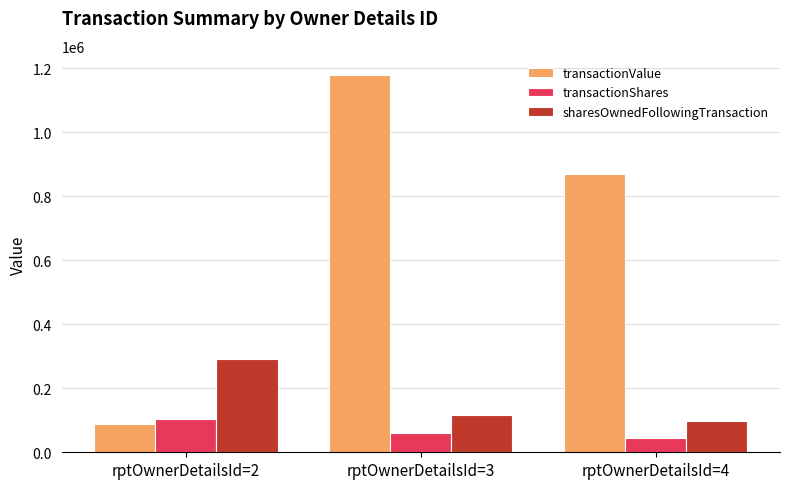

Count the transactionValue values in the range 87859 to 1180121.

3